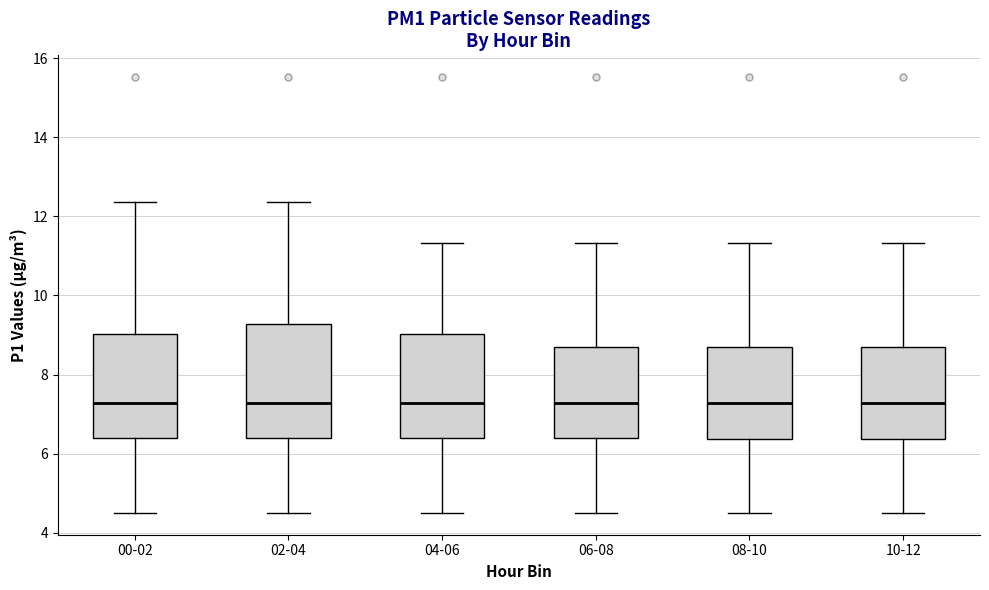

Reading left to right, read every box against the y-axis: the position of its median line, the range the box covers, and the ends of its whiskers. The values are not printed on the chart, so give them approximately, as read against the axis.

00-02: median 7.2, box 6.4 to 9.0, whiskers 4.6 to 12.4
02-04: median 7.2, box 6.4 to 9.2, whiskers 4.6 to 12.4
04-06: median 7.2, box 6.4 to 9.0, whiskers 4.6 to 11.4
06-08: median 7.2, box 6.4 to 8.8, whiskers 4.6 to 11.4
08-10: median 7.2, box 6.4 to 8.8, whiskers 4.6 to 11.4
10-12: median 7.2, box 6.4 to 8.8, whiskers 4.6 to 11.4